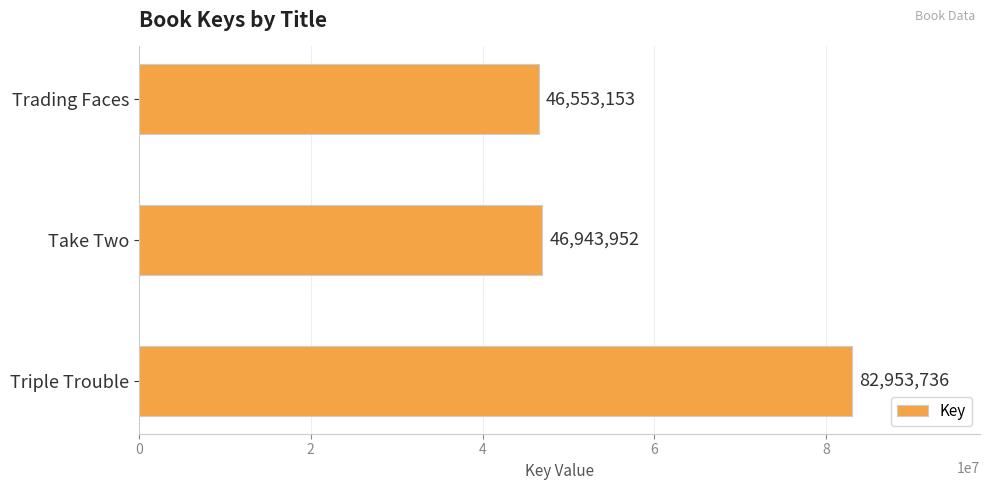

What is the change in value from Triple Trouble to Trading Faces?

-36400583